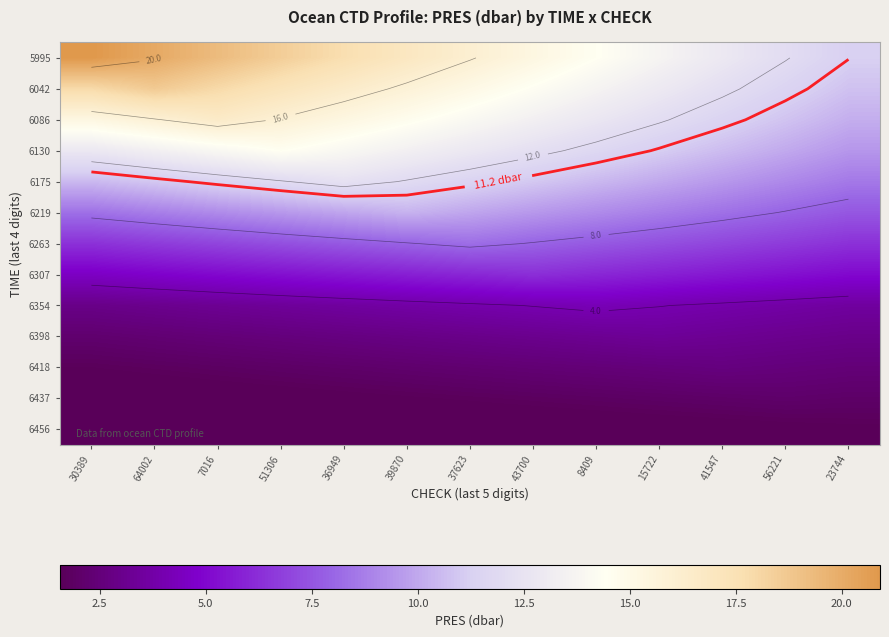

Rank the categories by 6456 value from lowest to highest.

30389, 64002, 7016, 51306, 36949, 39870, 37623, 43700, 8409, 15722, 41547, 56221, 23744